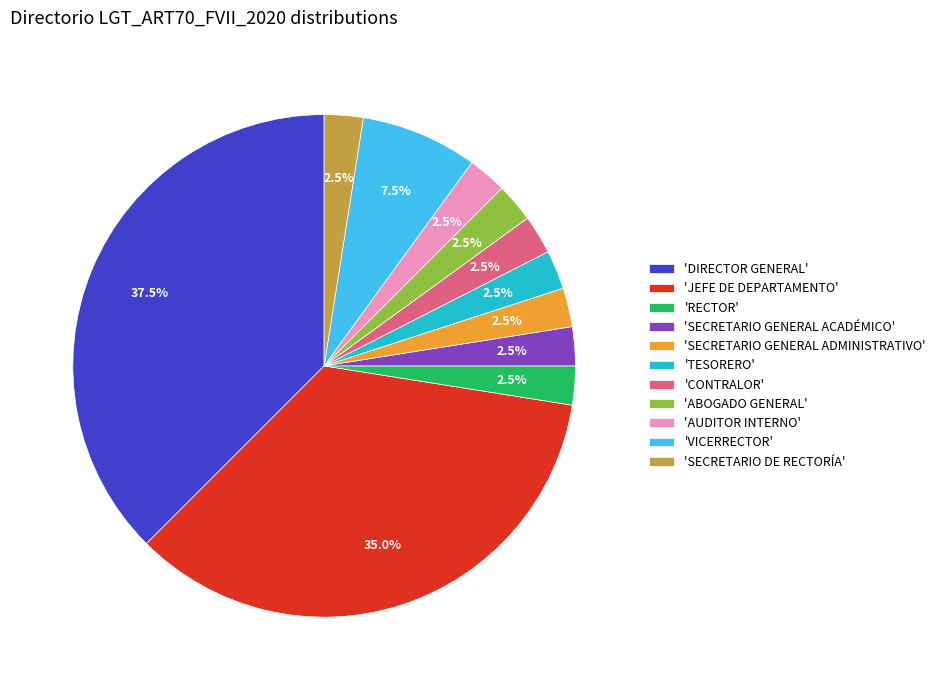

To the nearest percent, what is the difference between the largest and smallest slice percentages?

35%